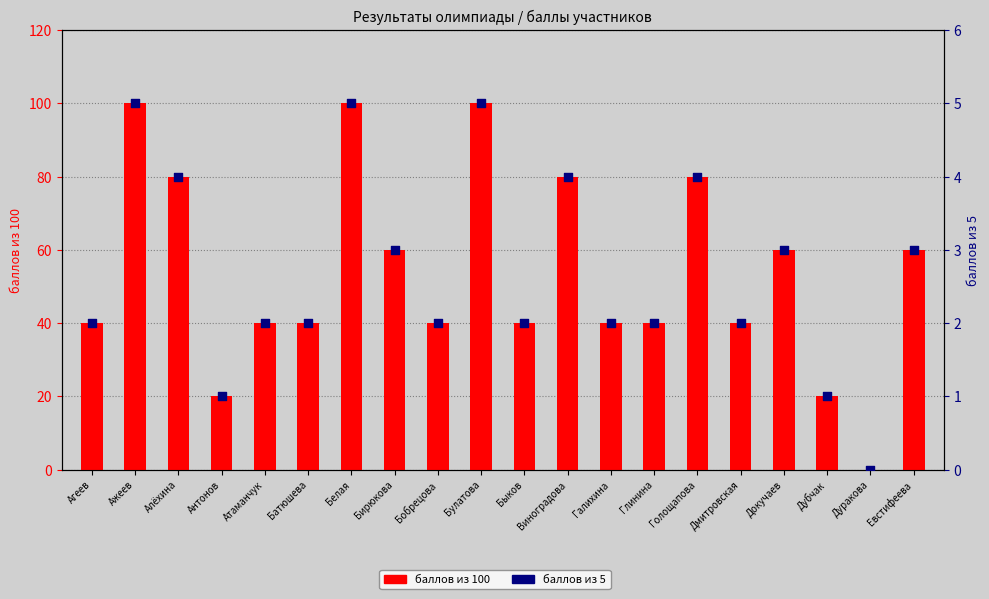

What are all the series names shown in the legend?

баллов из 100, баллов из 5